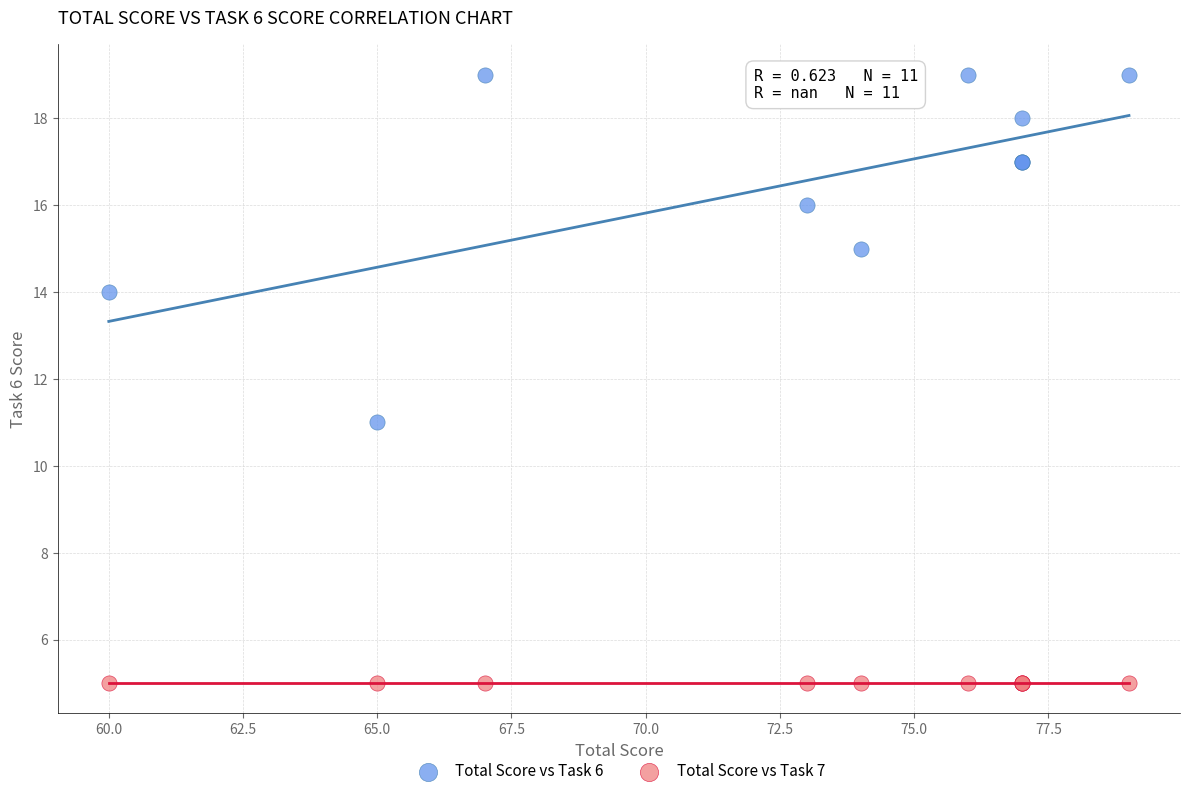

What are all the series names shown in the legend?

Total Score vs Task 6, Total Score vs Task 7